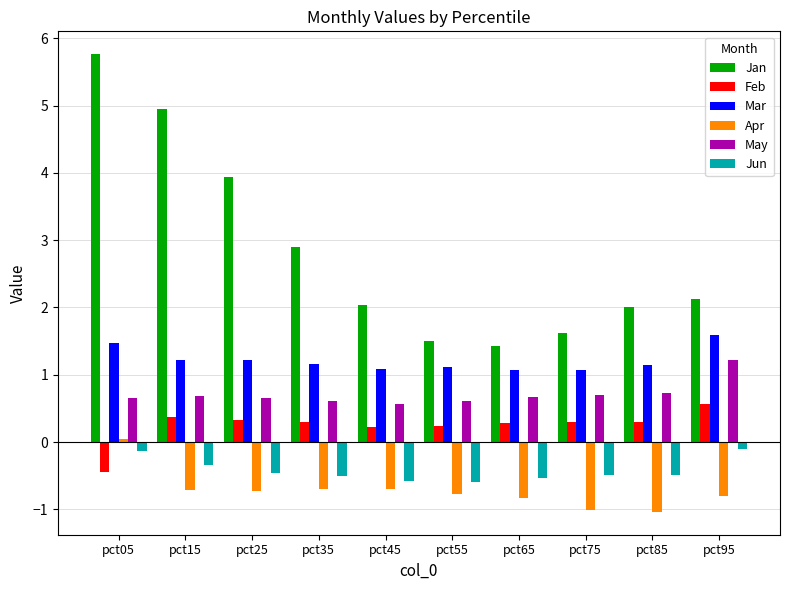

What is the sum of all May values?

7.1